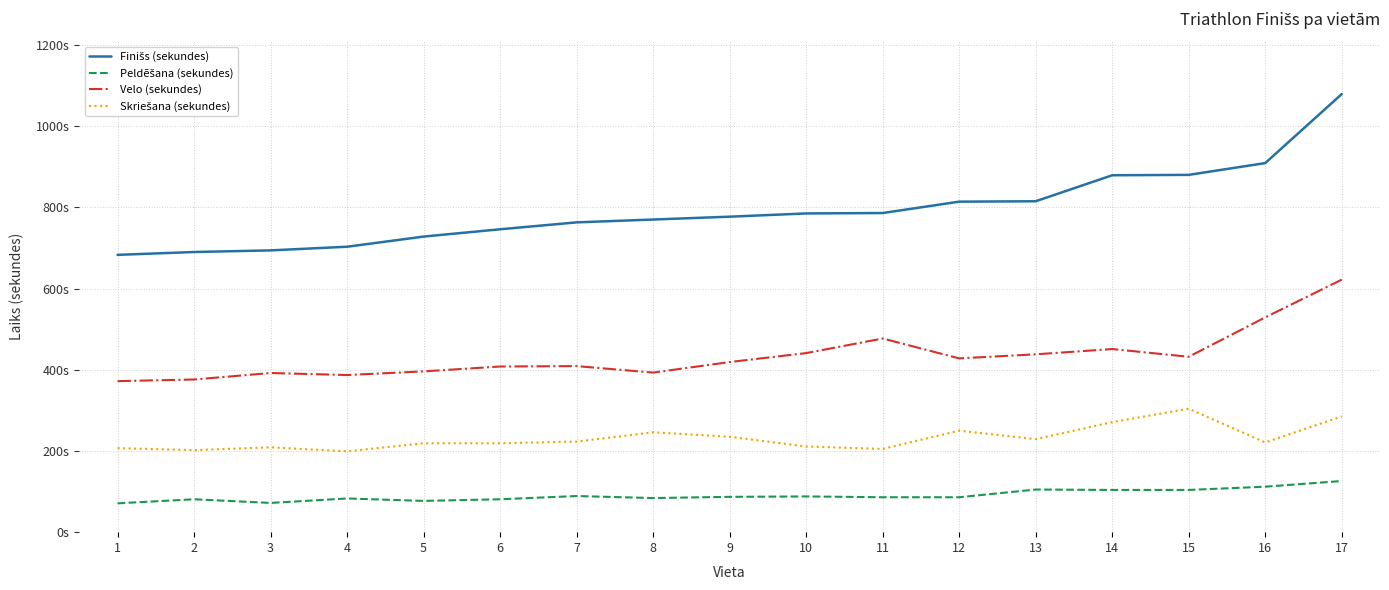

True or false: Peldēšana (sekundes) has a value of 77 at 5.

True